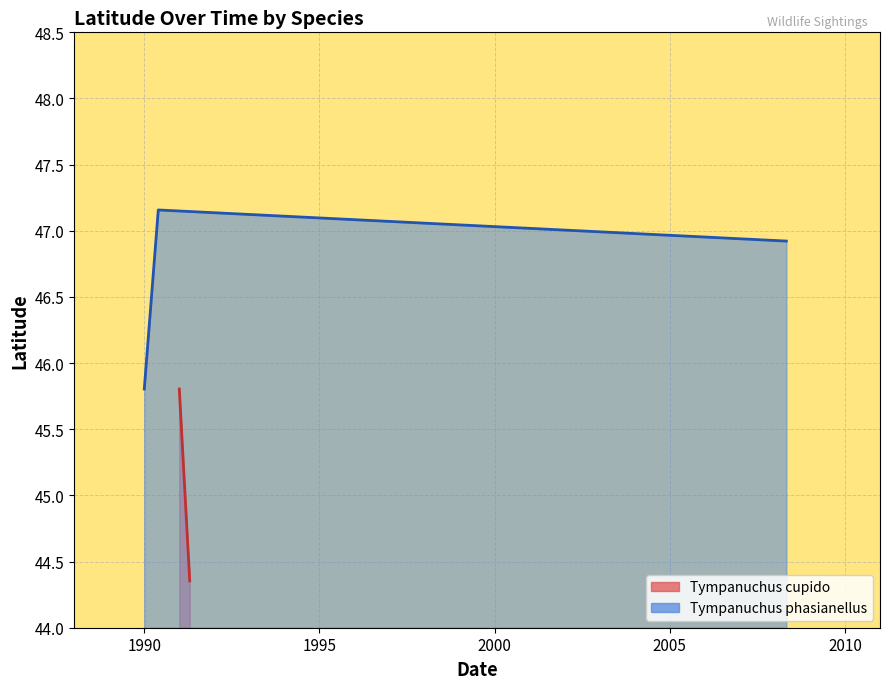

Is it true that the value at 1991-04-20 is 14.8?

False